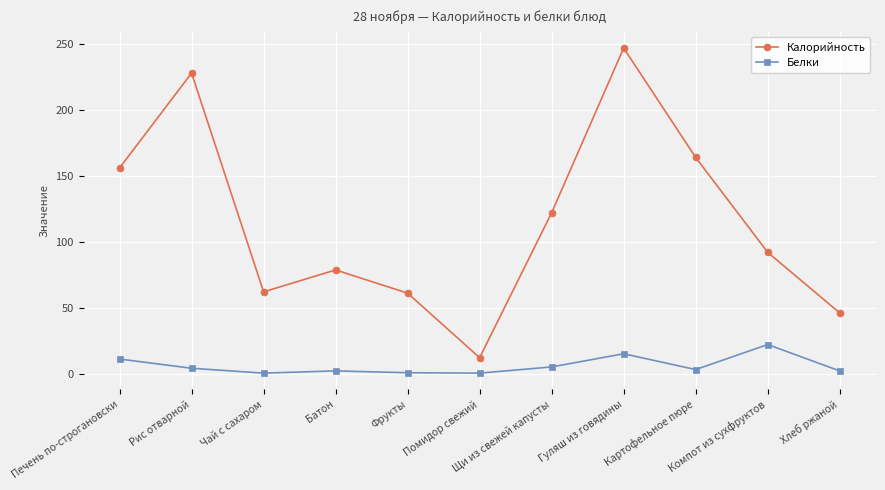

True or false: Калорийность and Белки intersect in this chart.

False